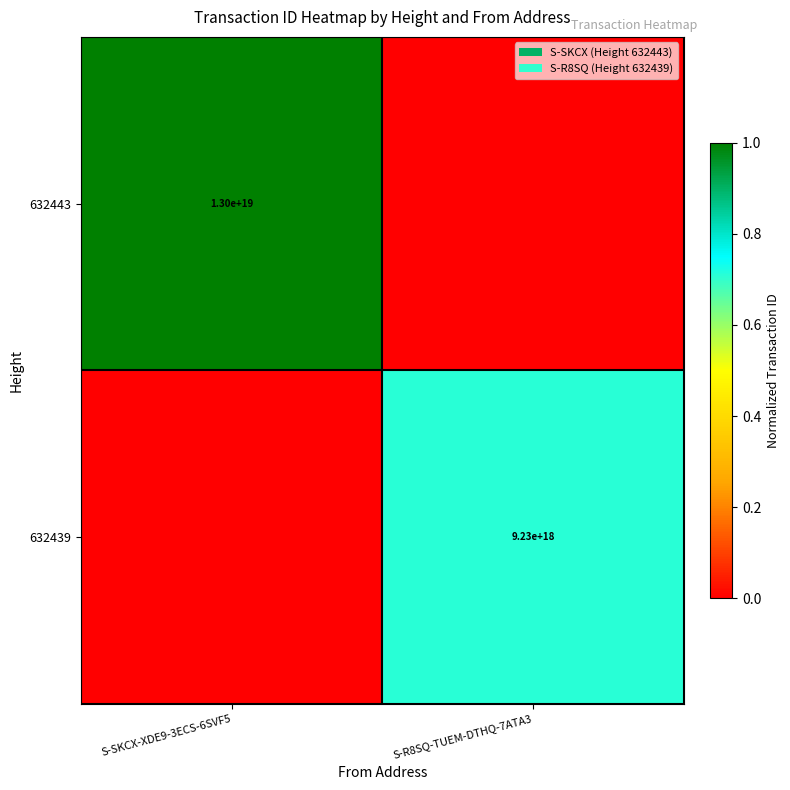

The value of 632439 at S-R8SQ-TUEM-DTHQ-7ATA3 is 9230000000000000000. True or false?

True